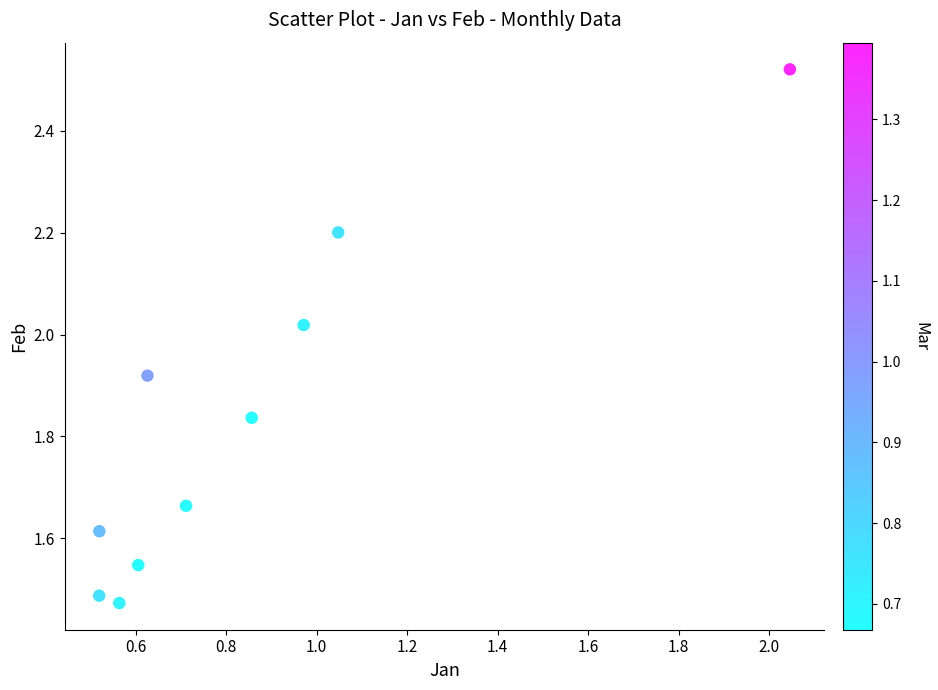

What is the range of Y values (max minus min)?

1.0